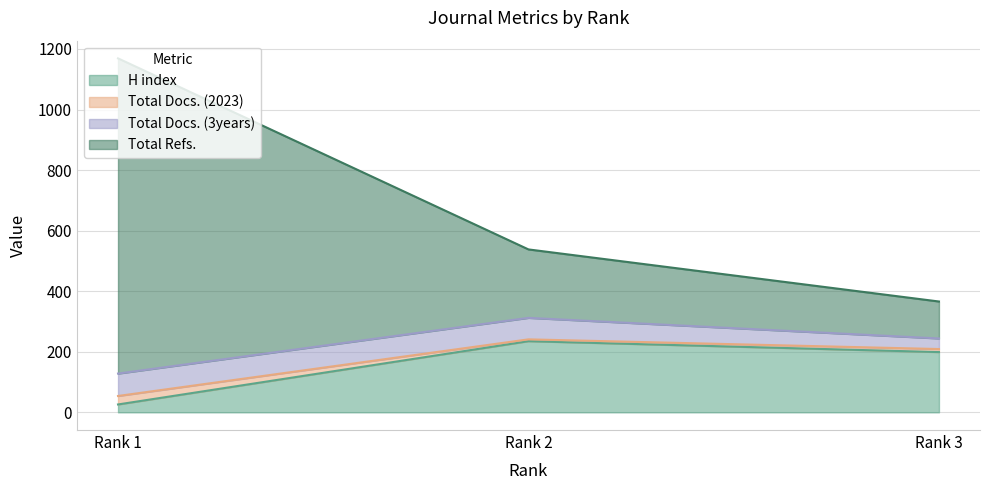

What are all the series names shown in the legend?

H index, Total Docs. (2023), Total Docs. (3years), Total Refs.